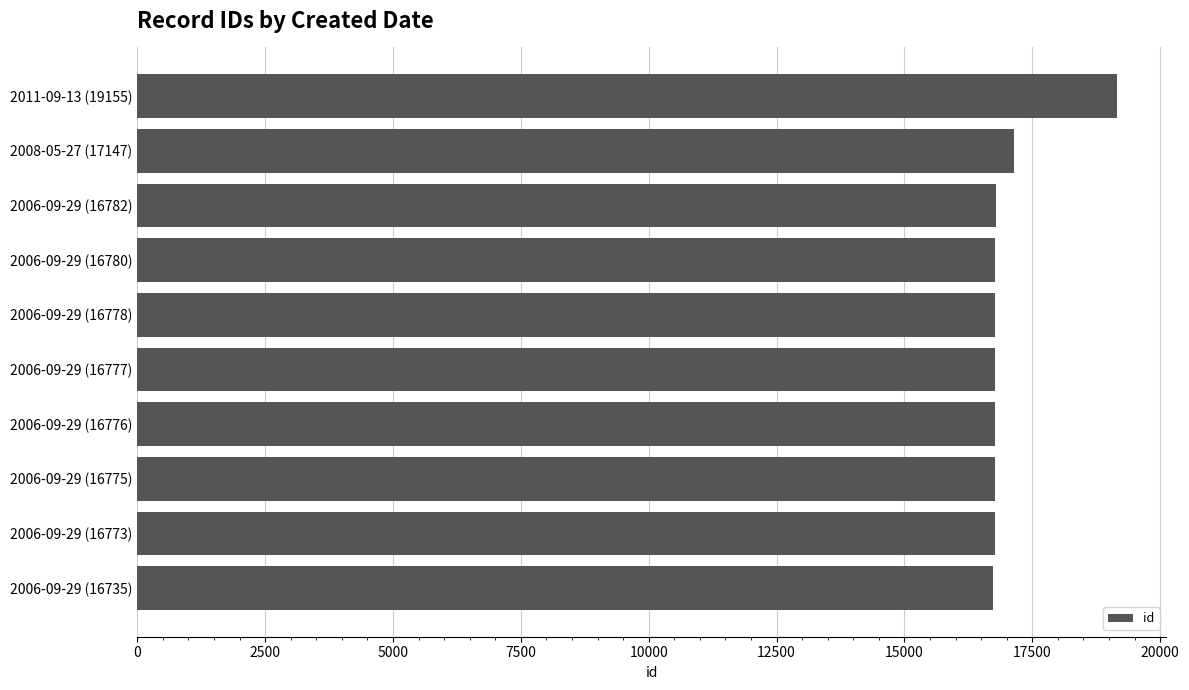

True or false: the data shows 16773 at 2006-09-29 (16773).

True